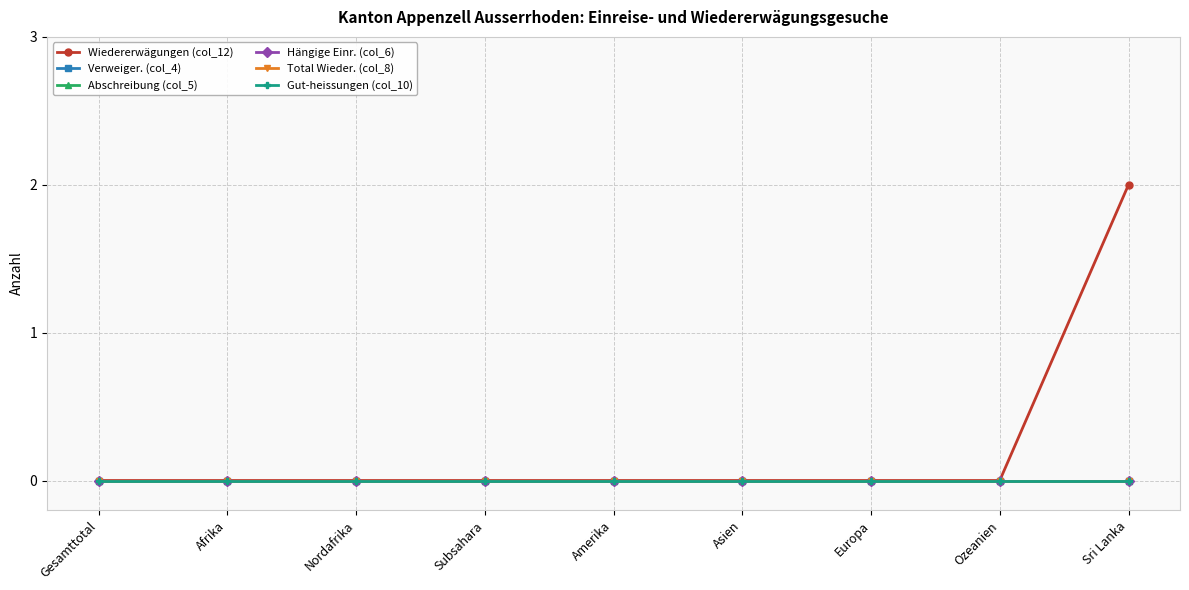

The value of Abschreibung (col_5) at Sri Lanka is 0. True or false?

True